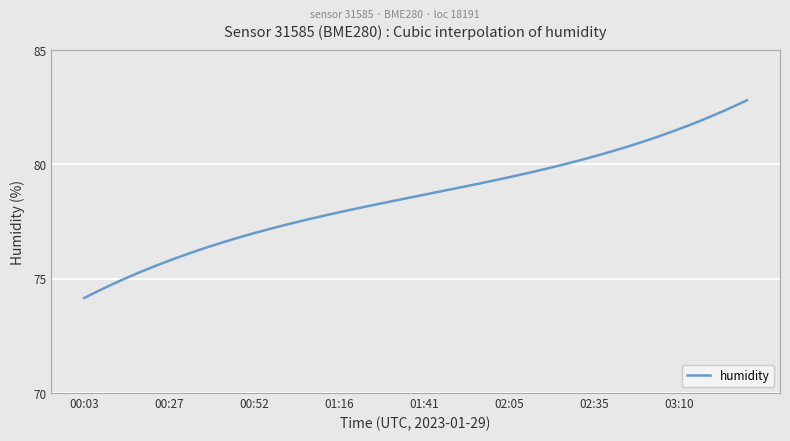

What is the greatest value displayed?

82.8